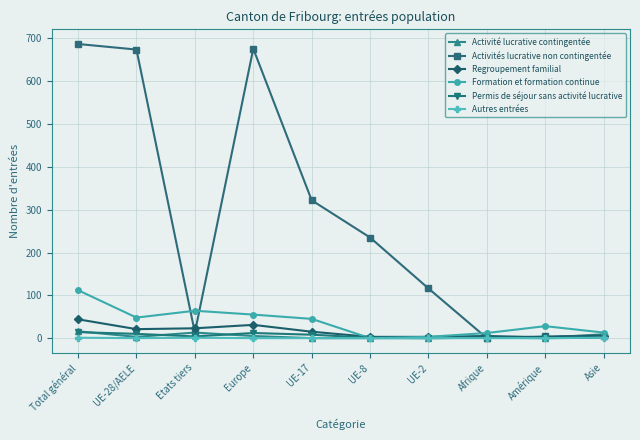

The Activité lucrative contingentée series shows 0 at UE-2. True or false?

True